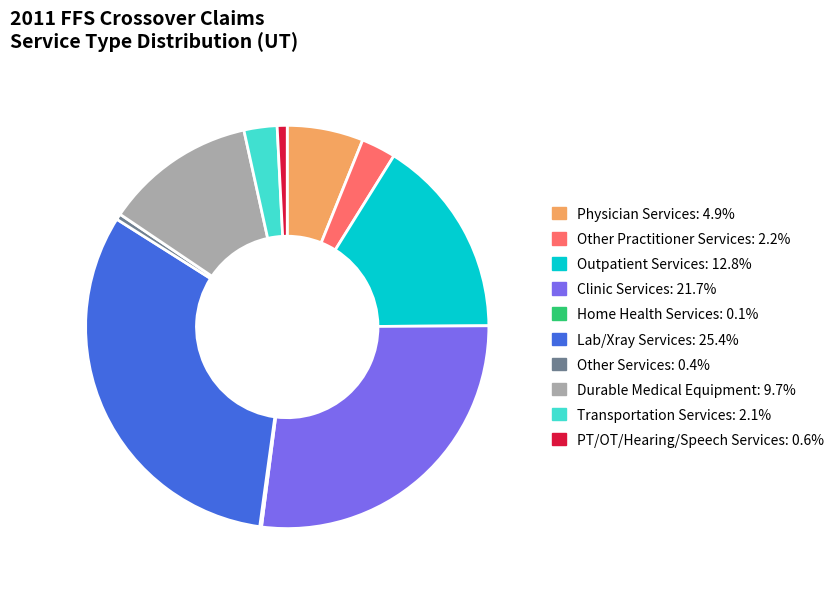

True or false: Other Practitioner Services accounts for 3% of the total.

True